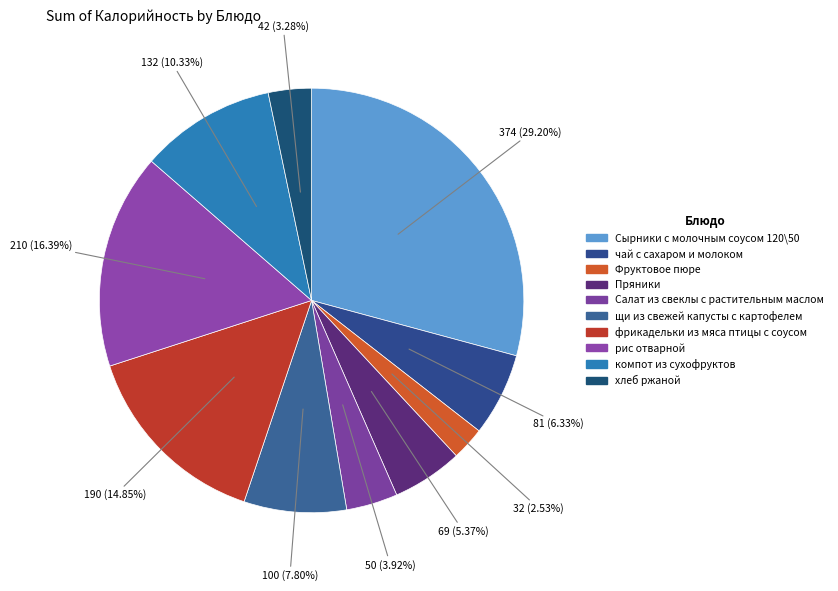

To the nearest percent, what is the difference between the largest and smallest slice percentages?

27%